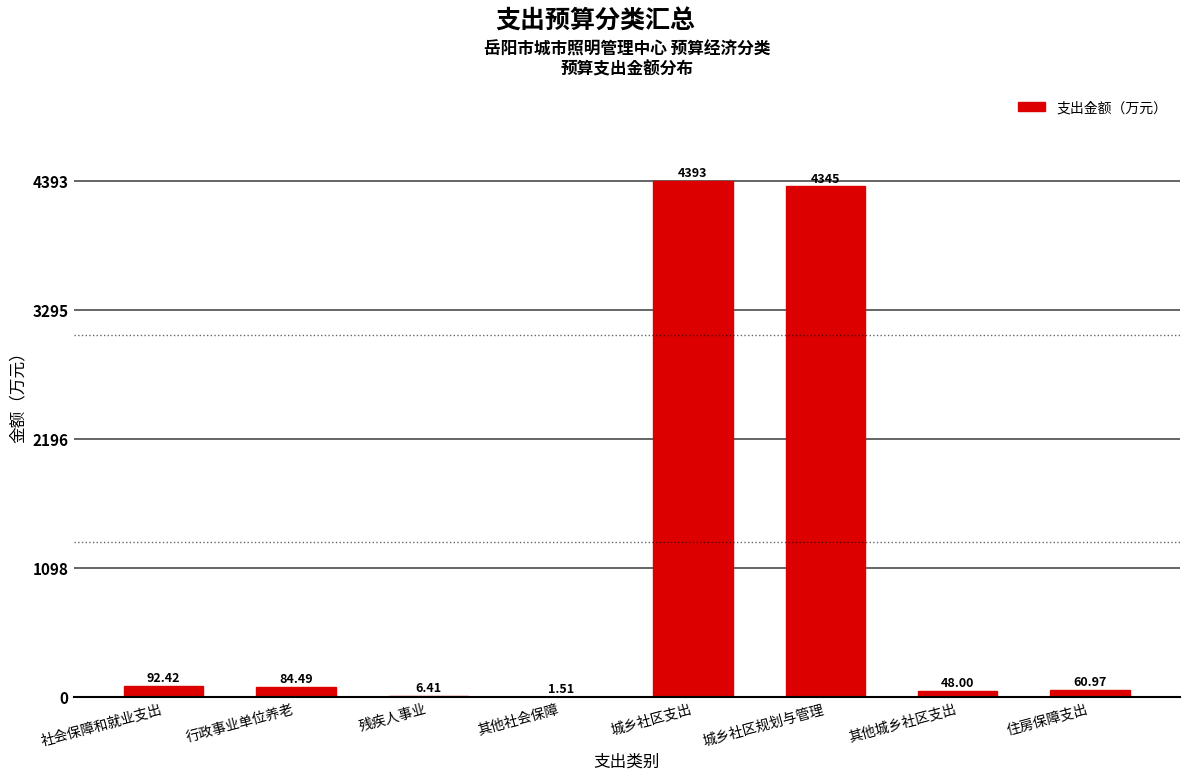

What is the sum of all values?

9031.1